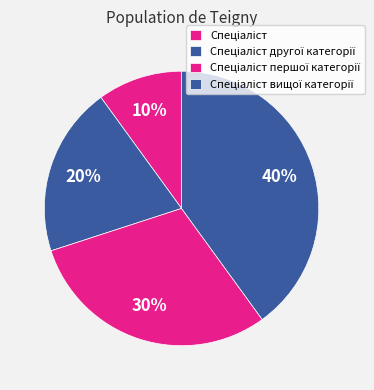

To the nearest percent, what is the combined percentage of Спеціаліст and Спеціаліст вищої категорії?

50%